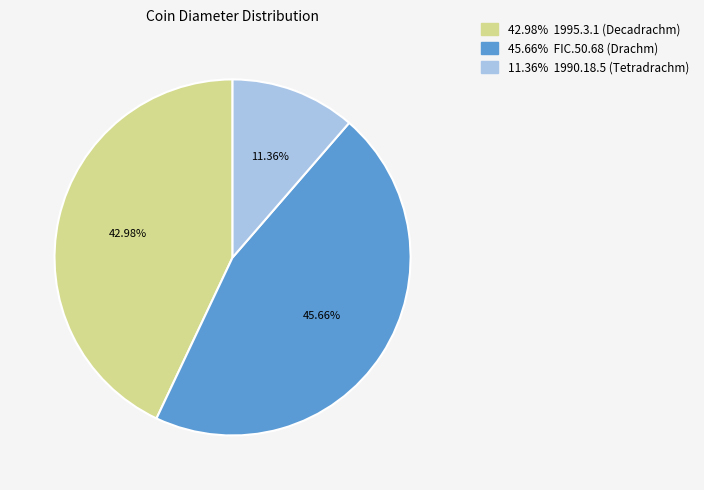

Is there a majority slice in this chart?

No